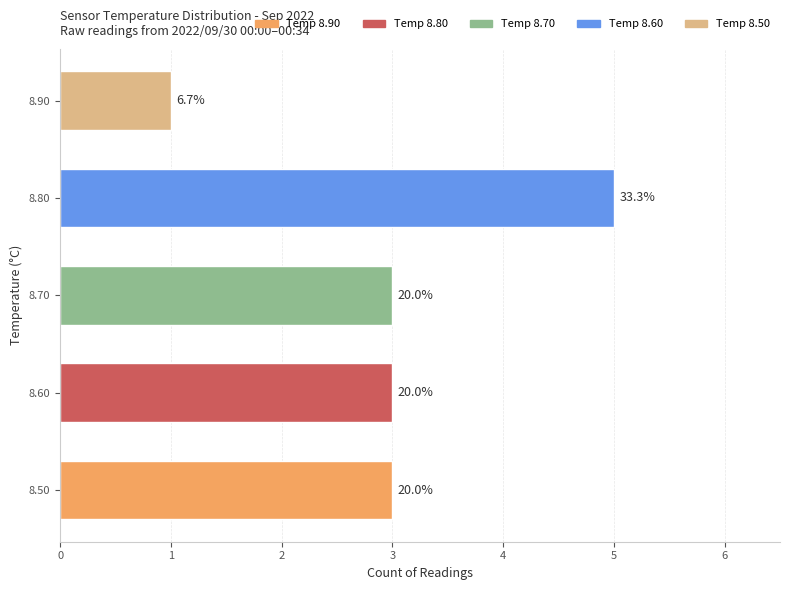

Rank the categories by value from highest to lowest.

8.80, 8.50, 8.60, 8.70, 8.90